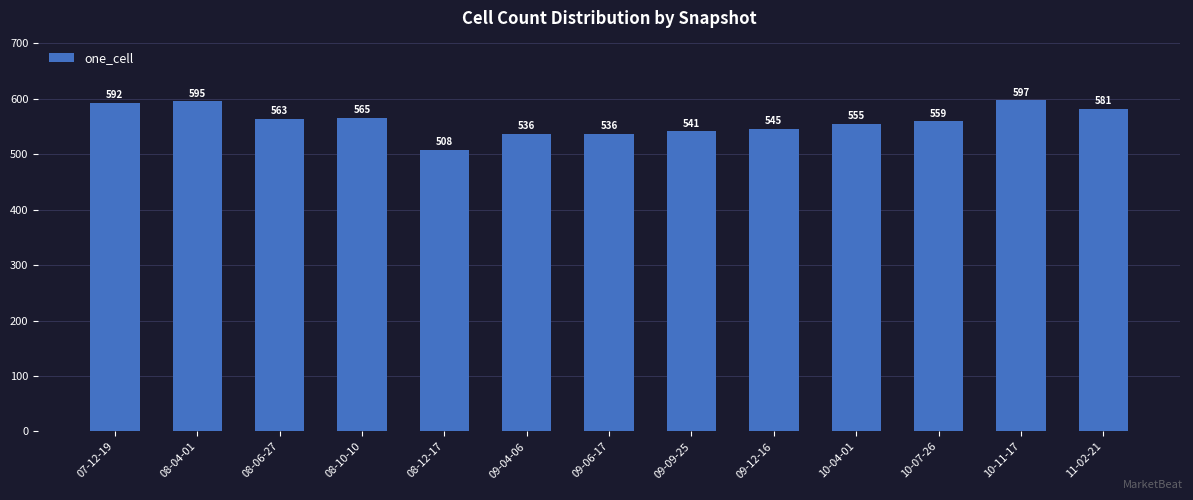

Where does the data first go above 559?

07-12-19